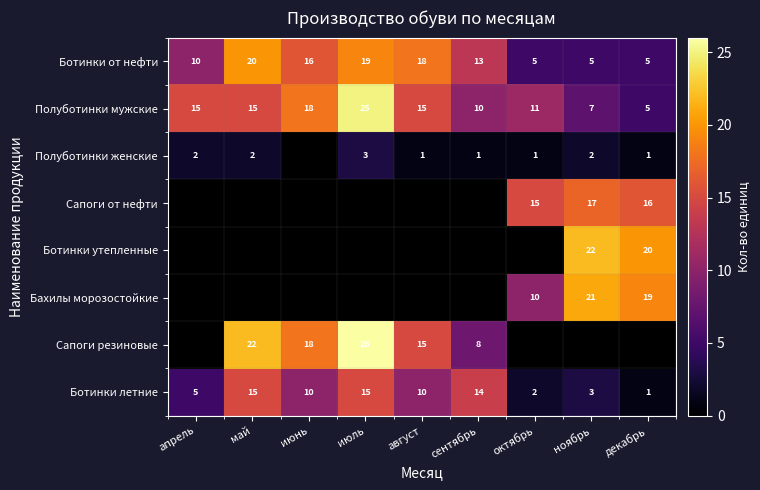

What is the spread (max minus min) of values at декабрь?

19.0